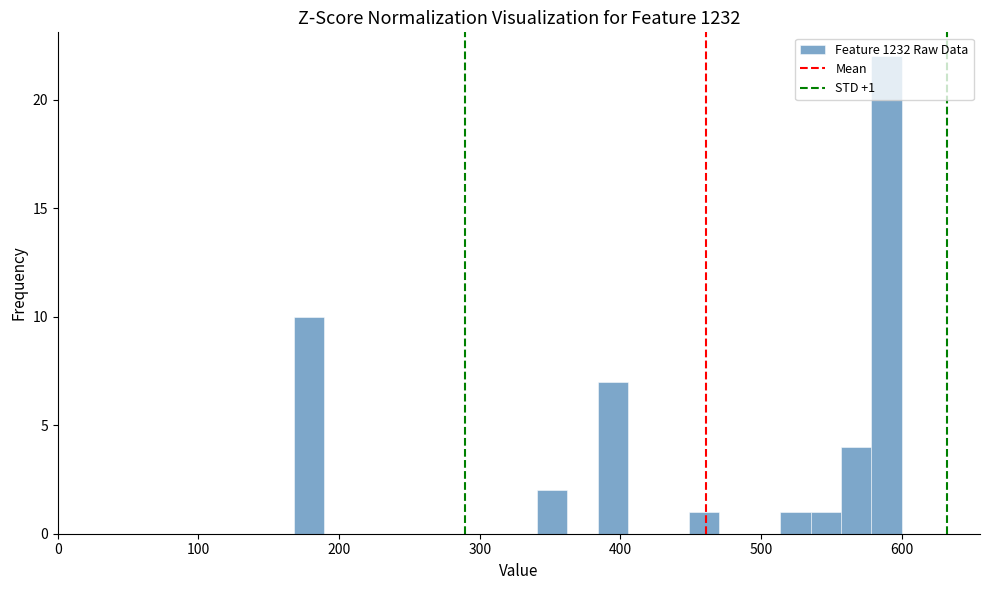

Around what value on the x-axis is the tallest bar? Give the approximate position of its centre, as read against the axis.

590